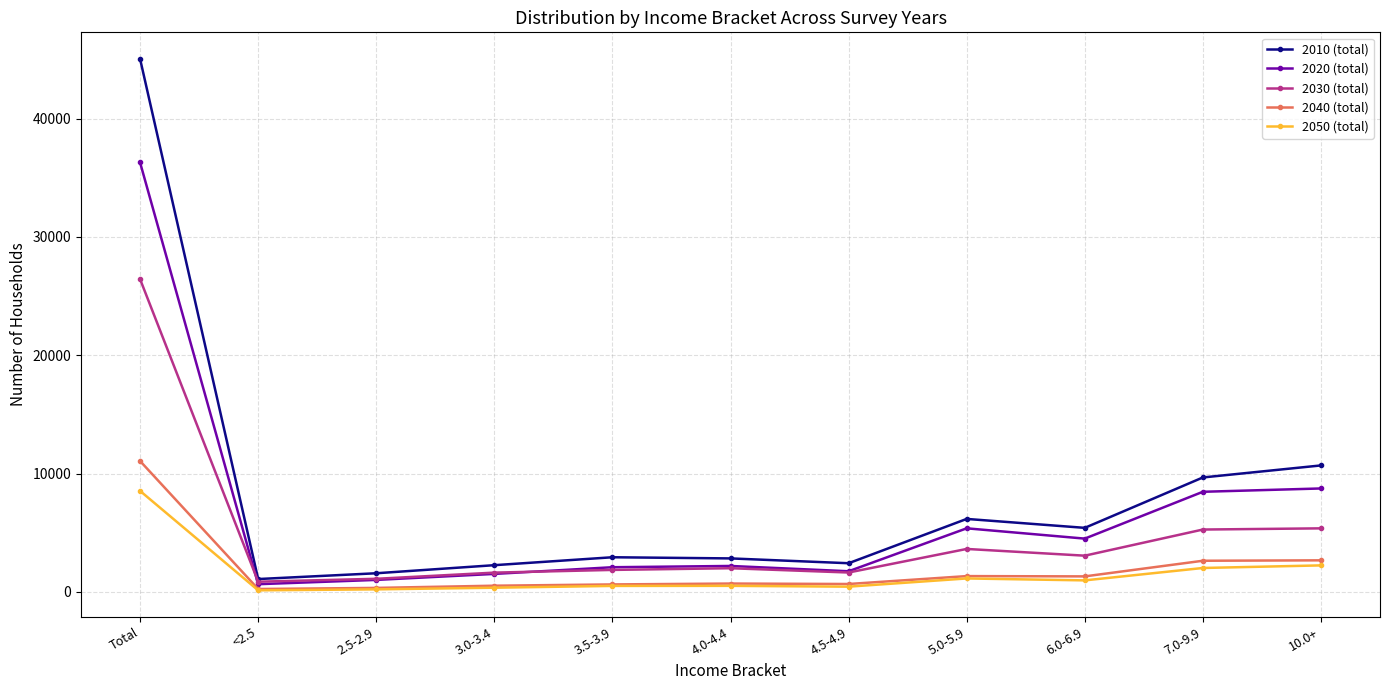

What is the difference between the maximum and second lowest values in the 2050 (total) series?

8322